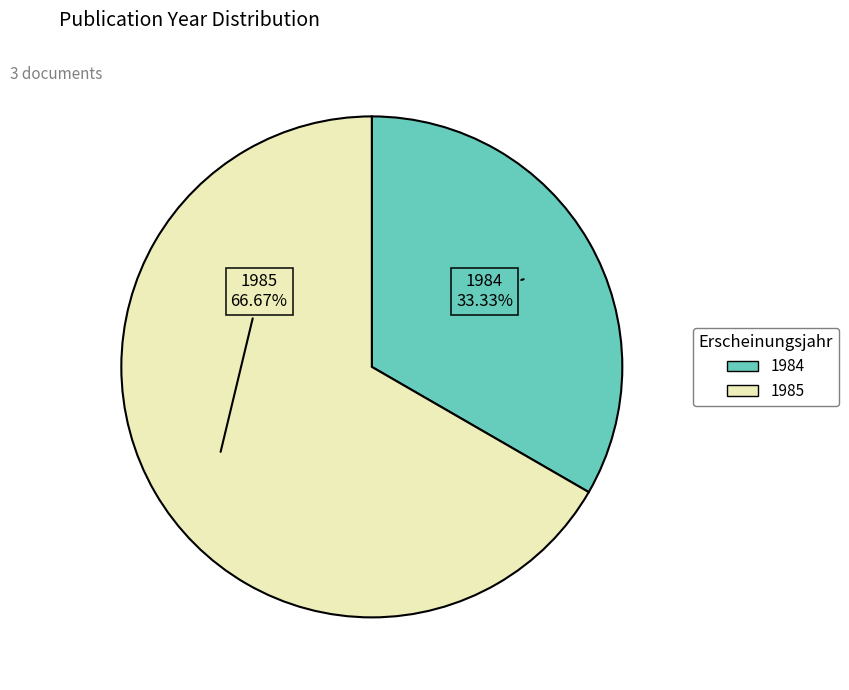

How many segments does this pie chart have?

2